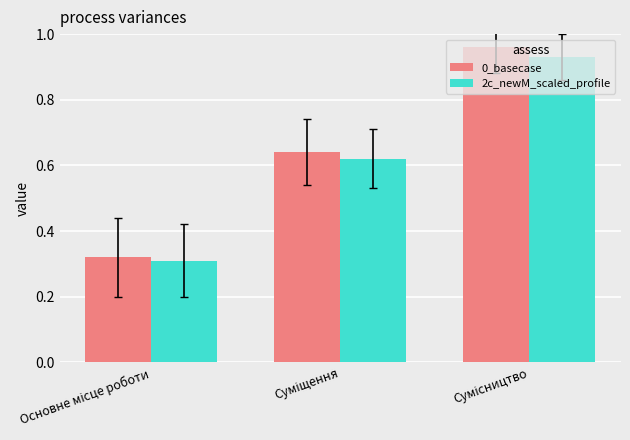

Which series has the largest range (max minus min)?

0_basecase